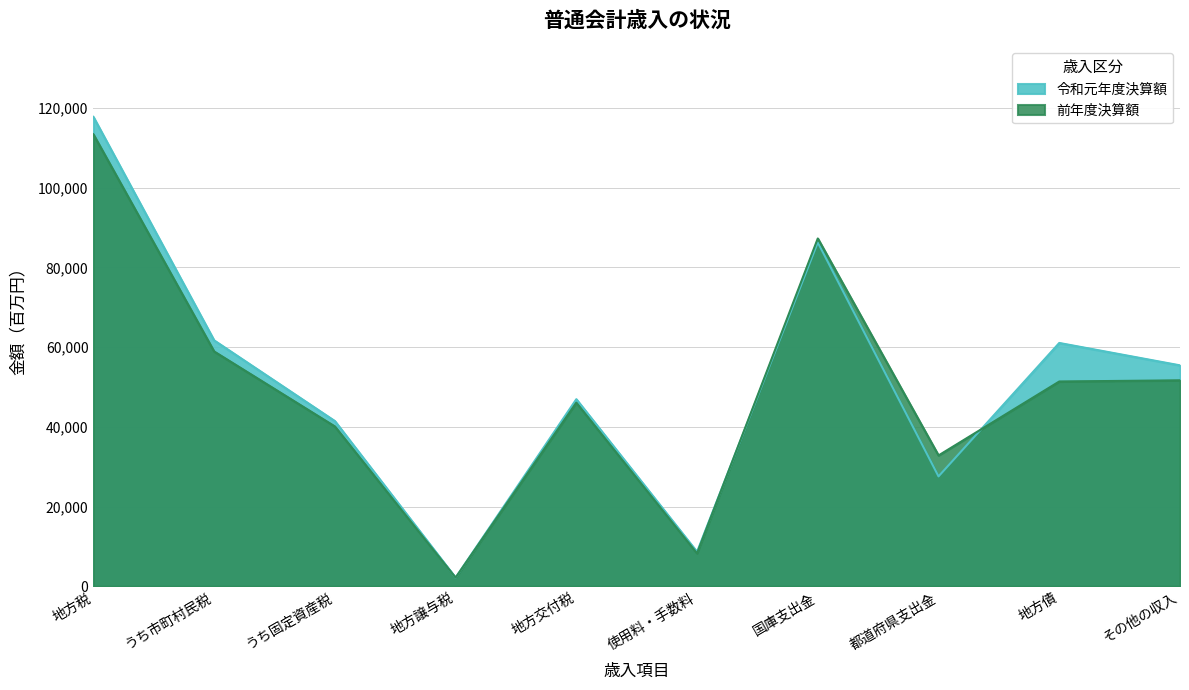

What is the label of the 3rd point from the left?

うち固定資産税